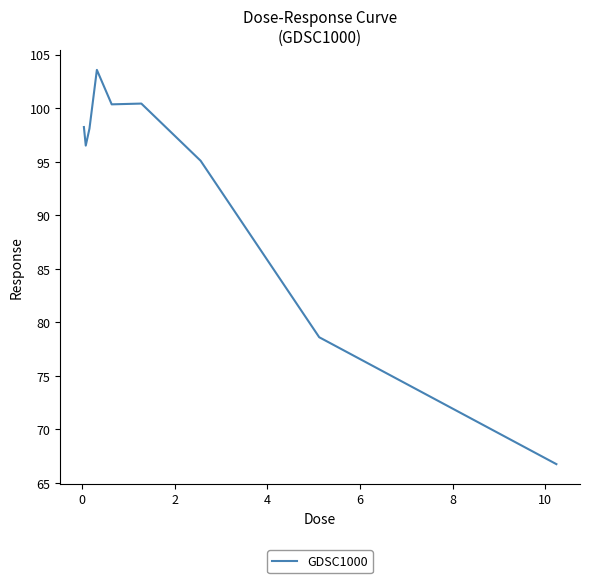

Count the number of categories in the chart.

9